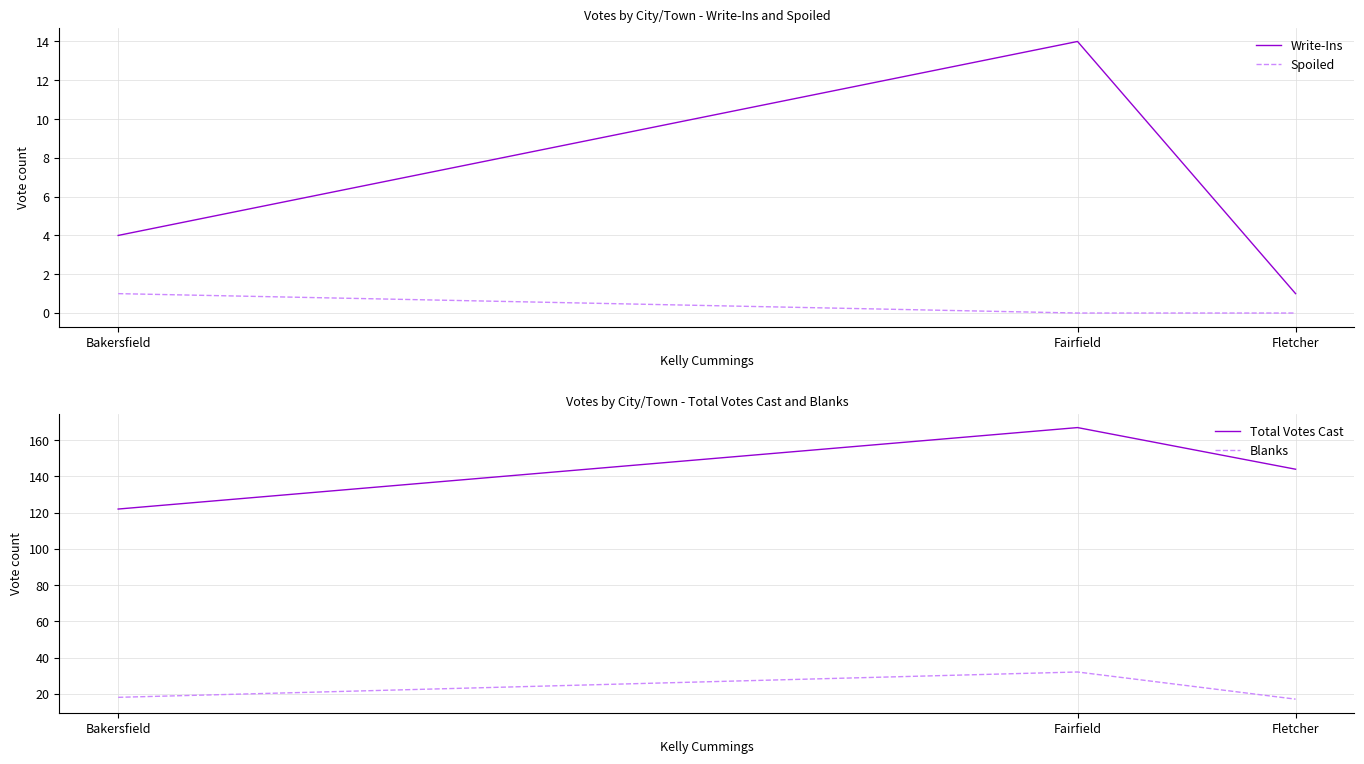

How many lines are shown in the chart?

4